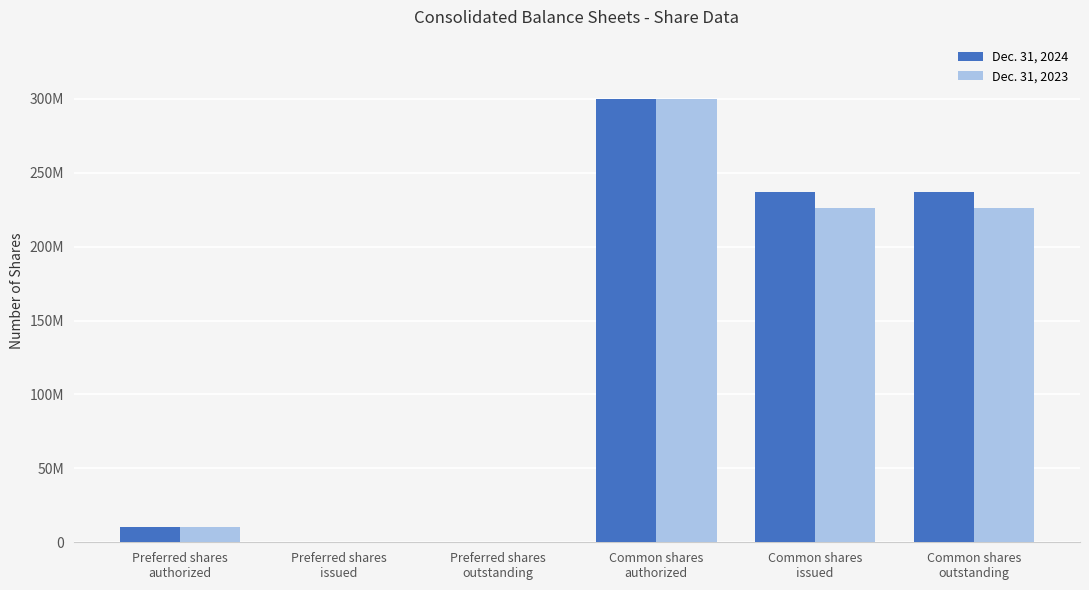

Are the bars horizontal?

No